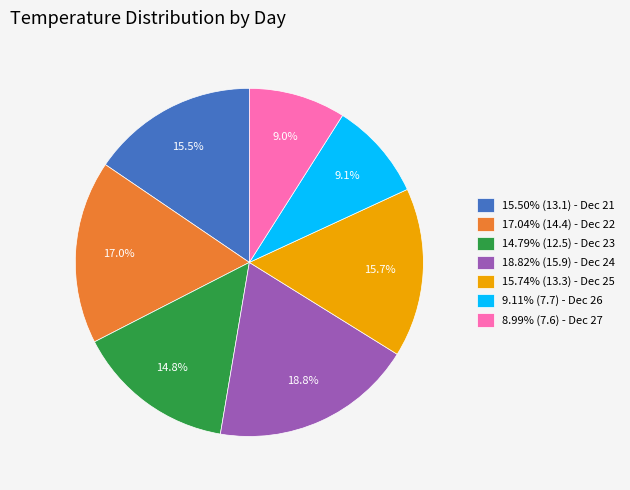

What is the ratio of the value at 9.11% (7.7) - Dec 26 to the value at 17.04% (14.4) - Dec 22?

0.5